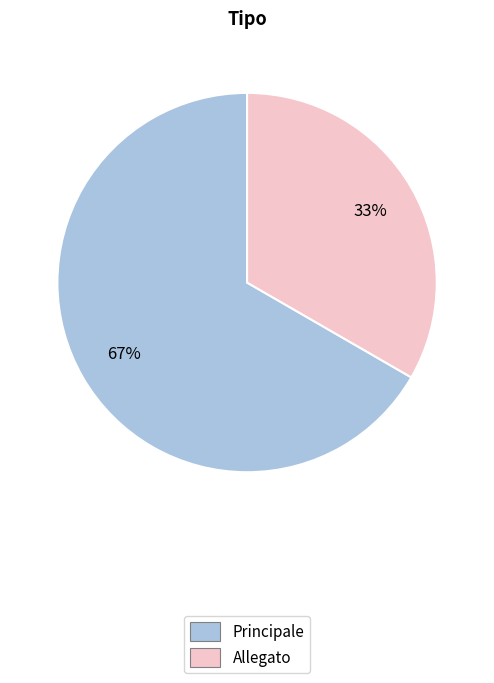

What percentage is the Allegato slice, to the nearest percent?

33%